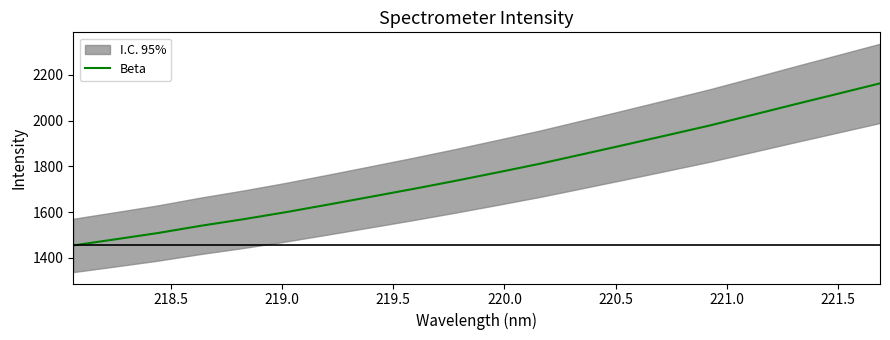

What is the maximum value for Beta?

2162.2